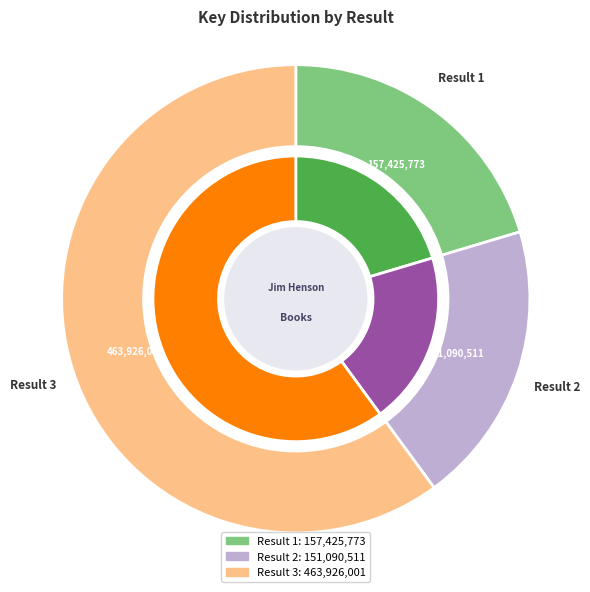

To the nearest percent, what is the difference between the Result 3 and Result 2 slice percentages?

40%